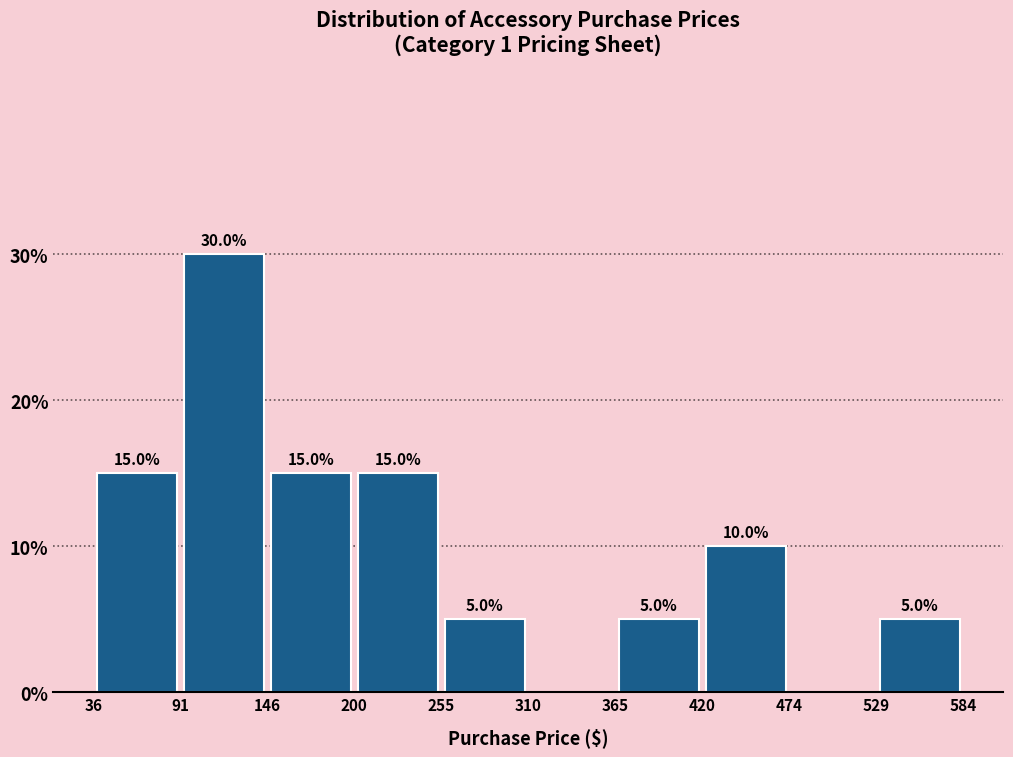

Which range on the x-axis has the tallest bar?

91 to 146